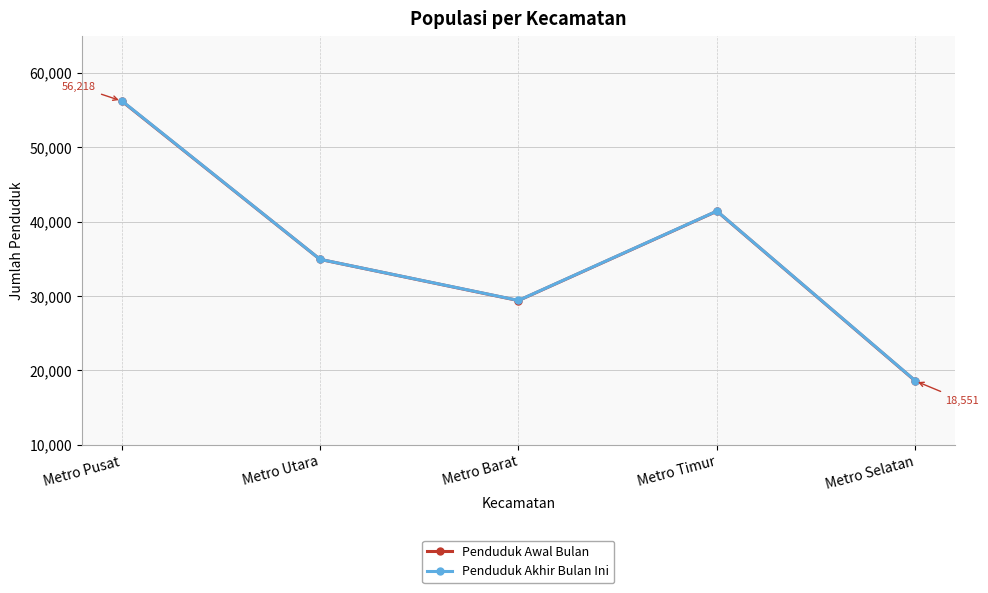

What is the greatest value displayed?

56252